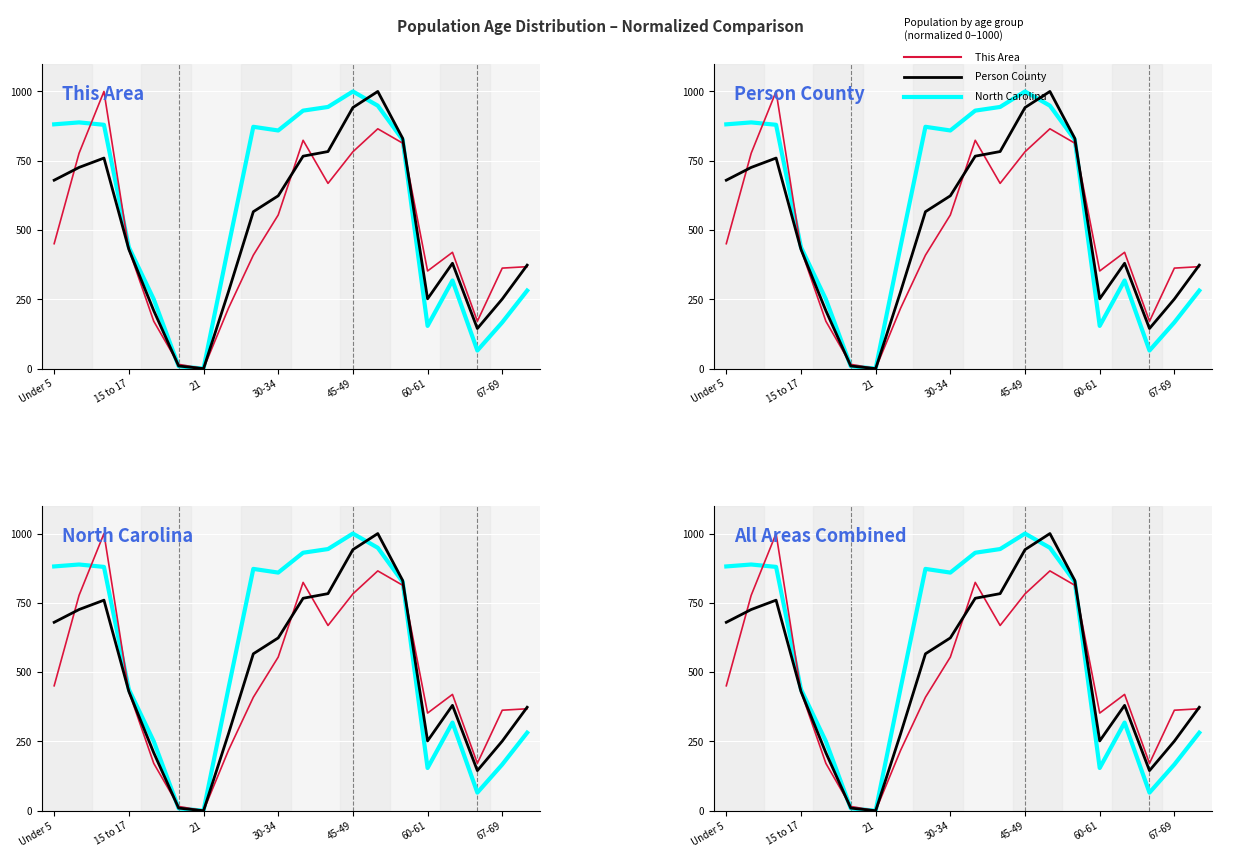

Which series has the largest range (max minus min)?

This Area